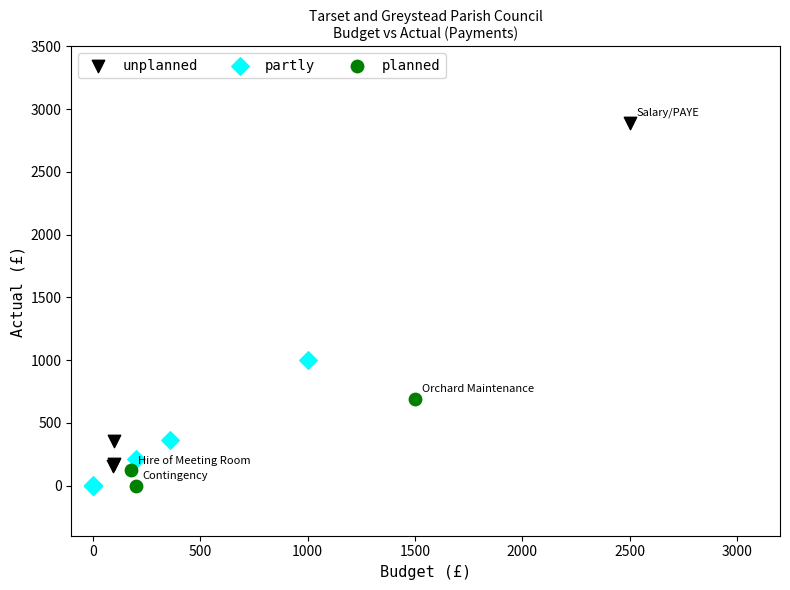

Which series has the largest Y range (max minus min)?

unplanned